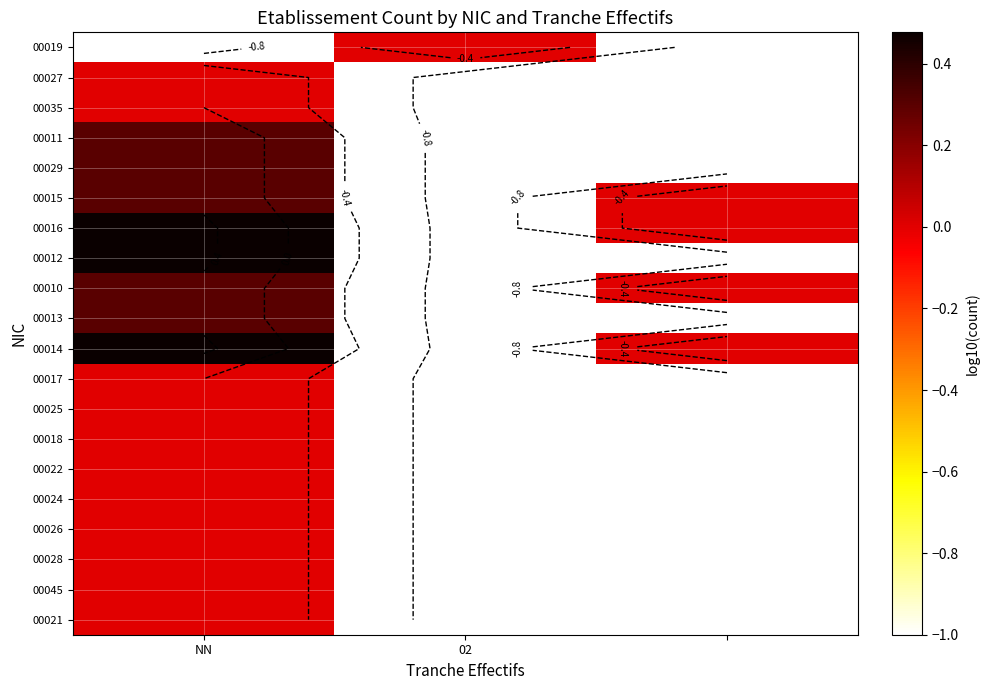

Where is 00022 nearest to the value 0?

NN